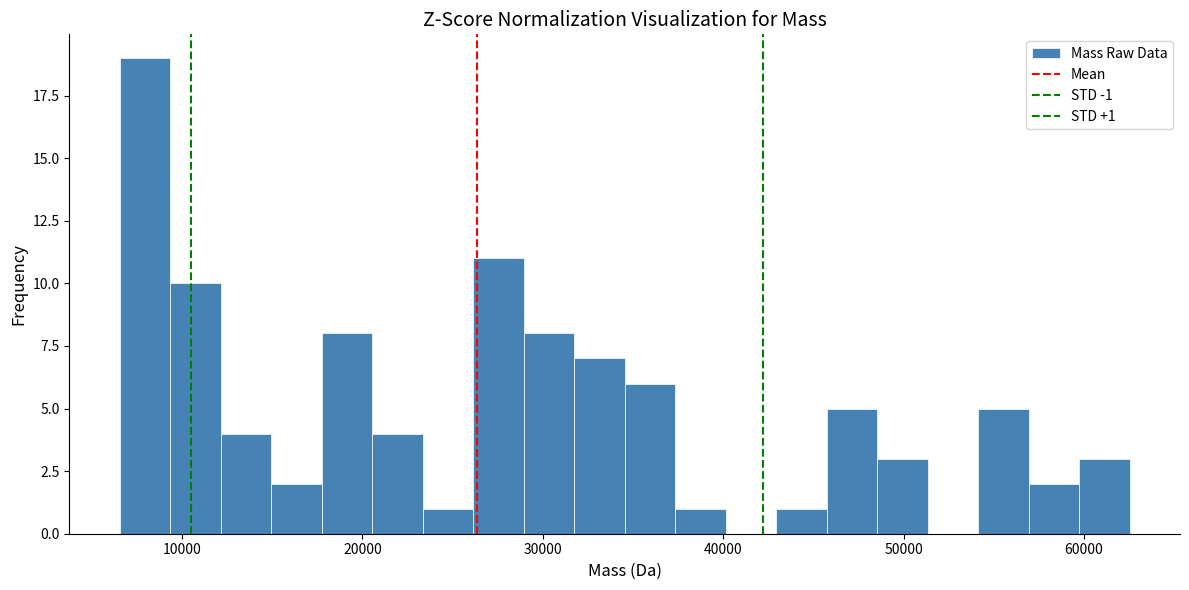

Read against the x-axis, roughly where is the centre of the tallest bar?

8000